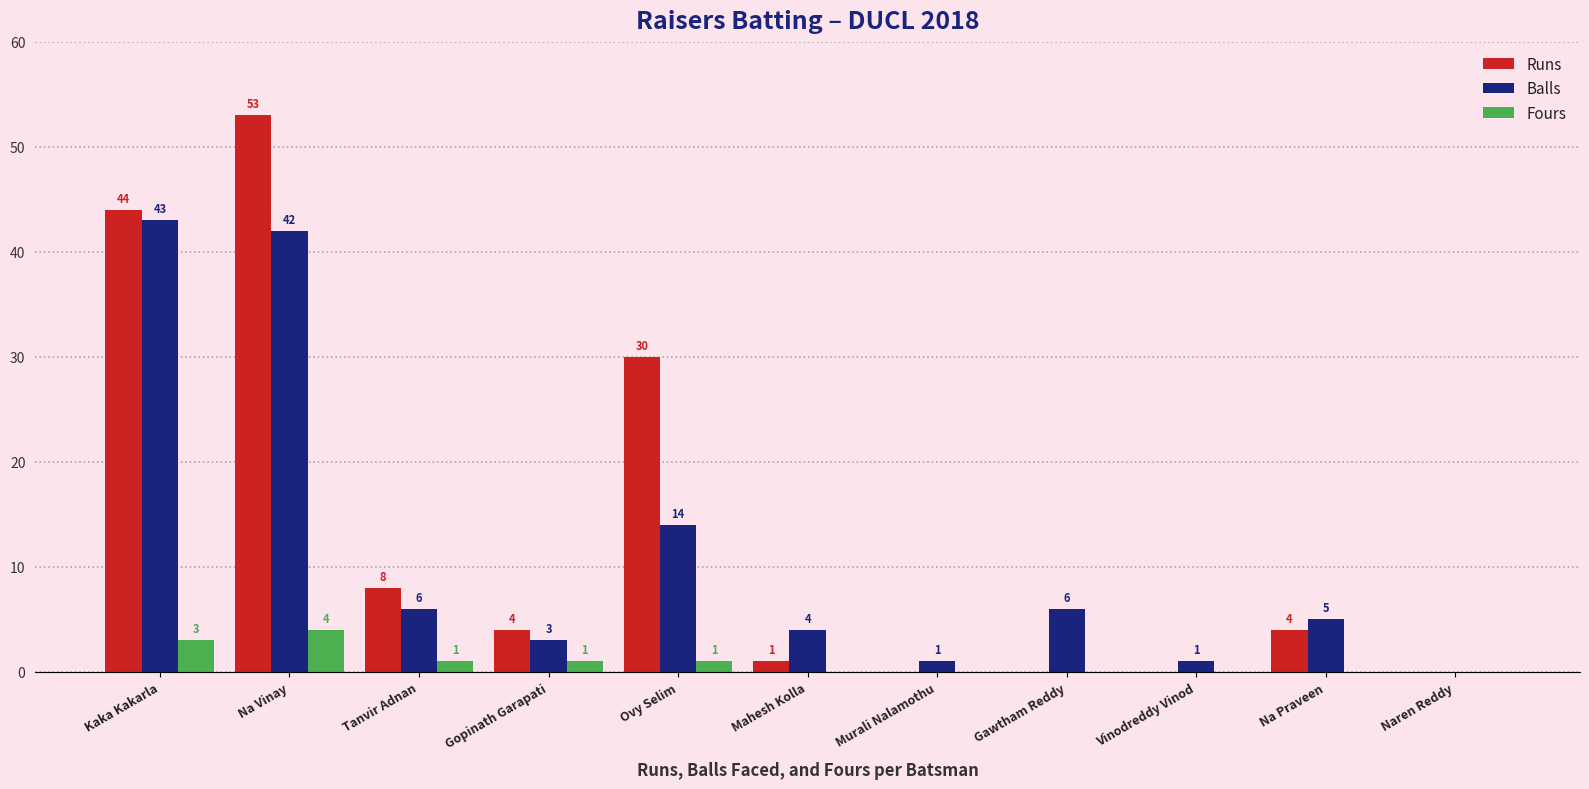

Between Gopinath Garapati and Murali Nalamothu, which series saw the biggest shift?

Runs